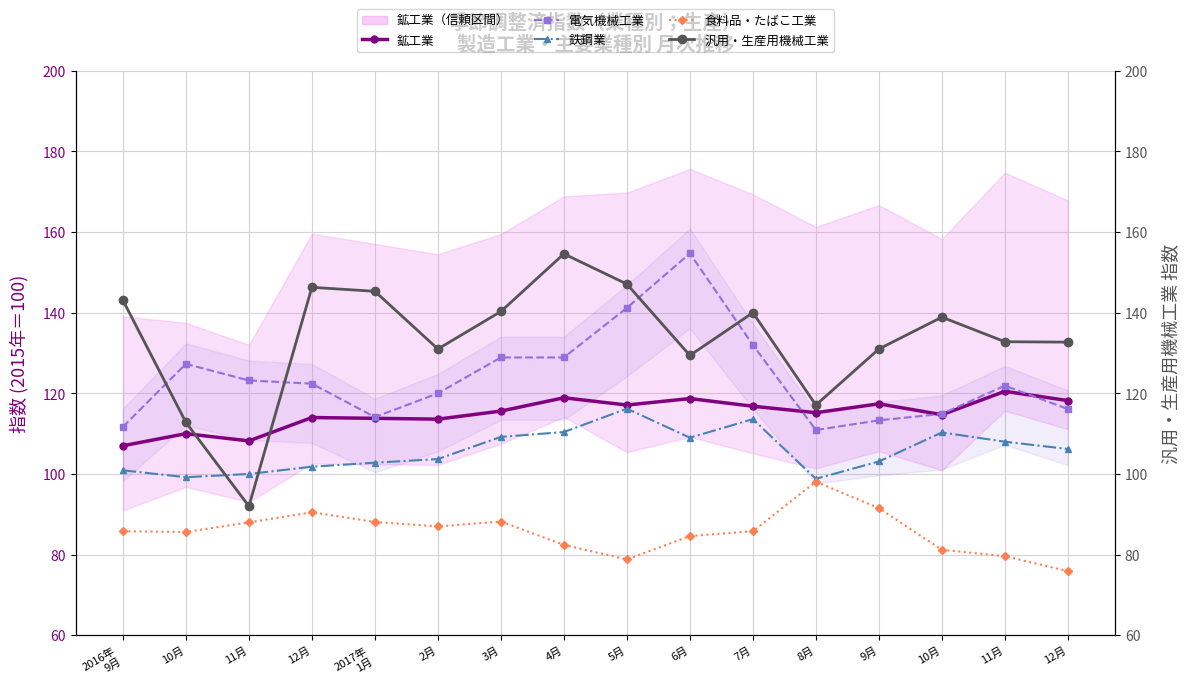

Is the value of 電気機械工業 at 9月 greater than the value of 鉄鋼業 at 2017年
1月?

Yes